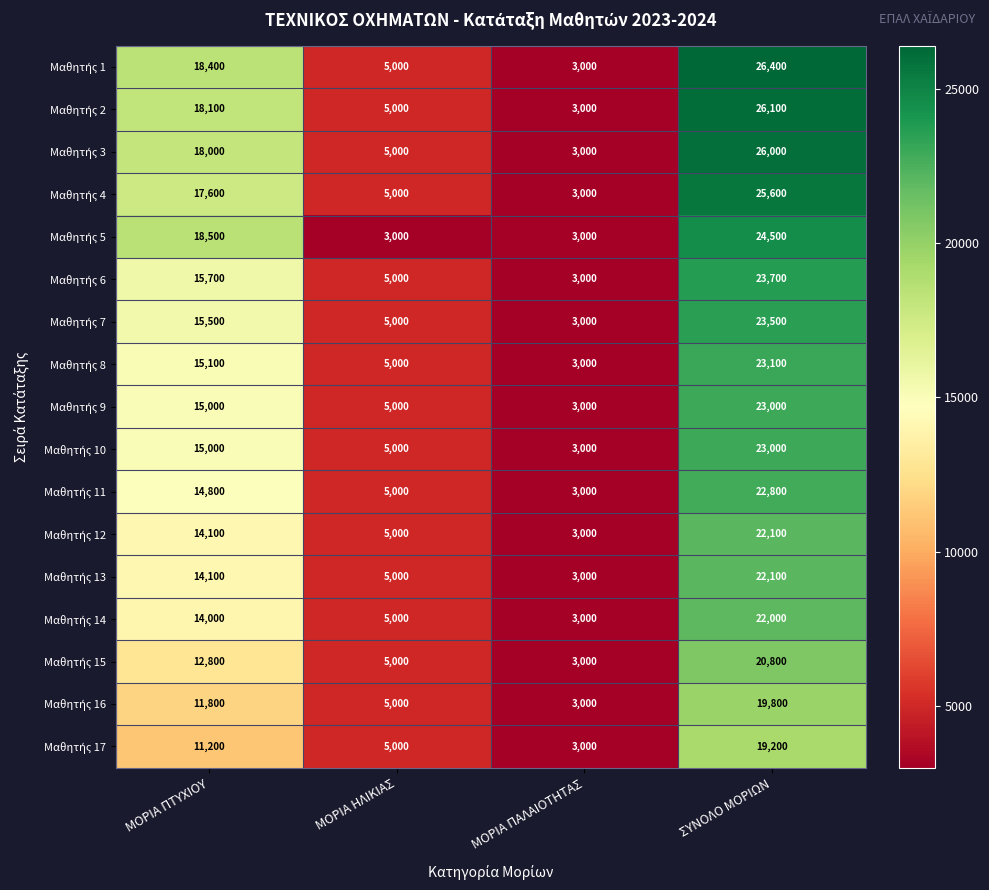

At how many categories does at least one series exceed 9842?

2